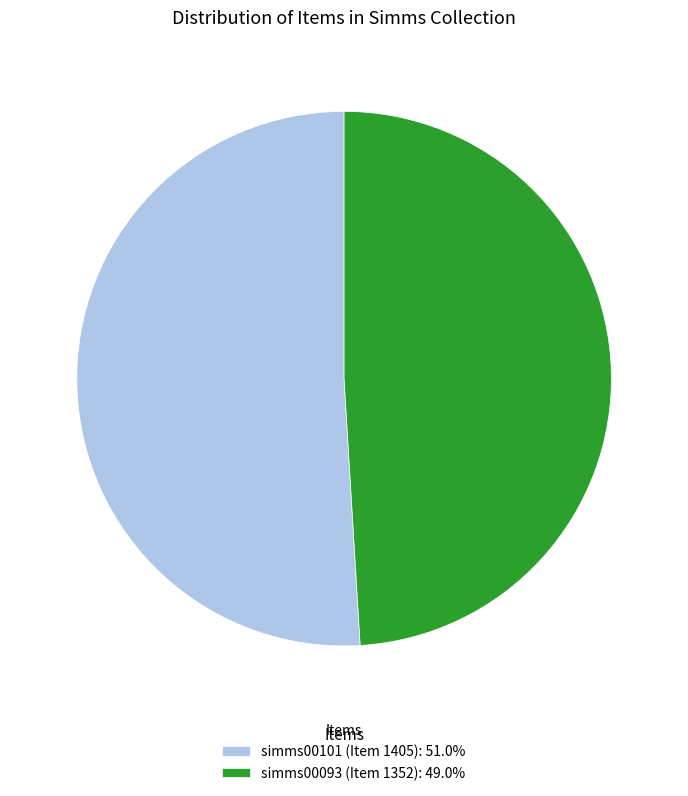

Which slice represents more than half of the pie?

simms00101 (Item 1405)